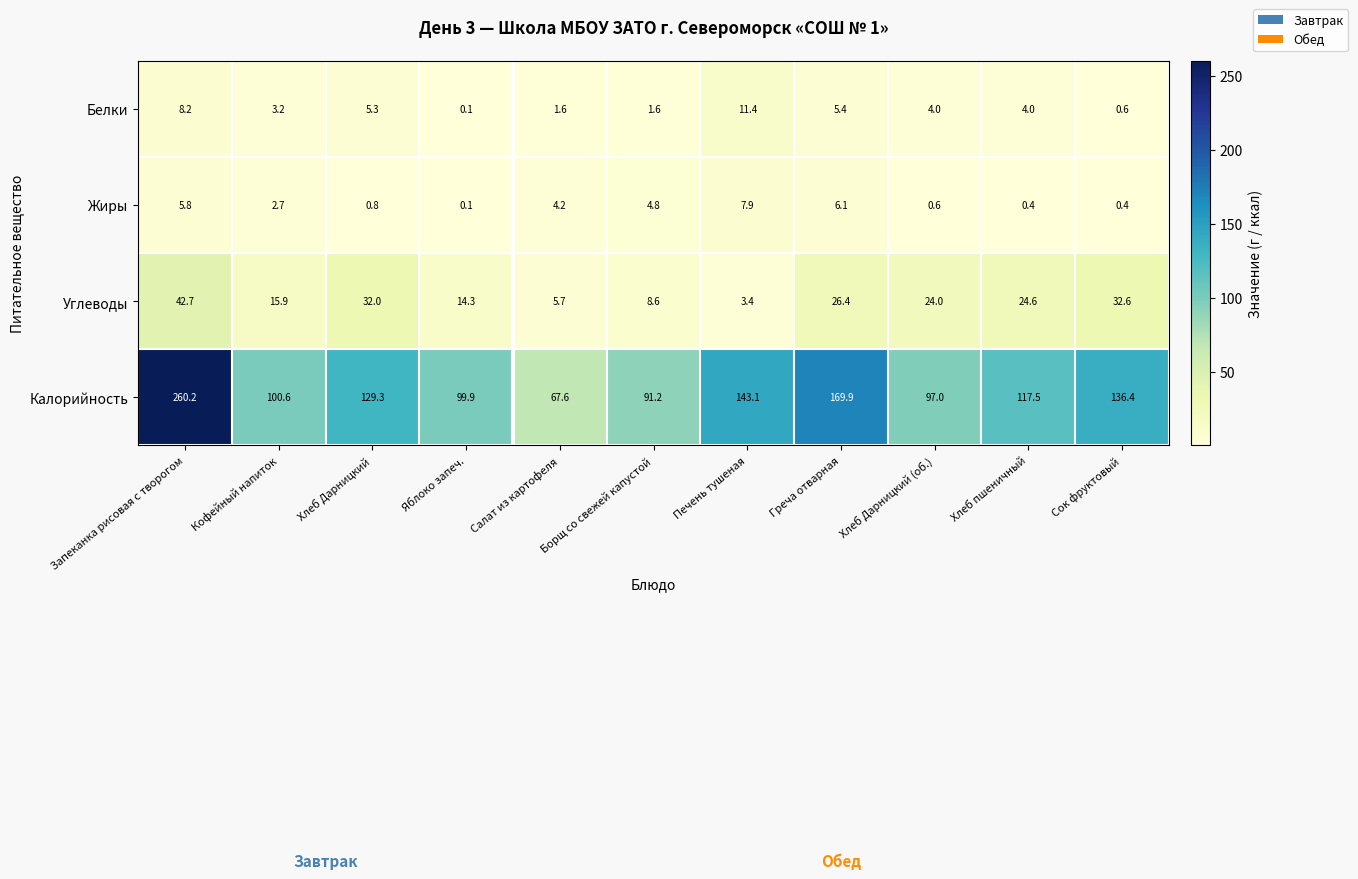

Which series has the largest range (max minus min)?

Калорийность